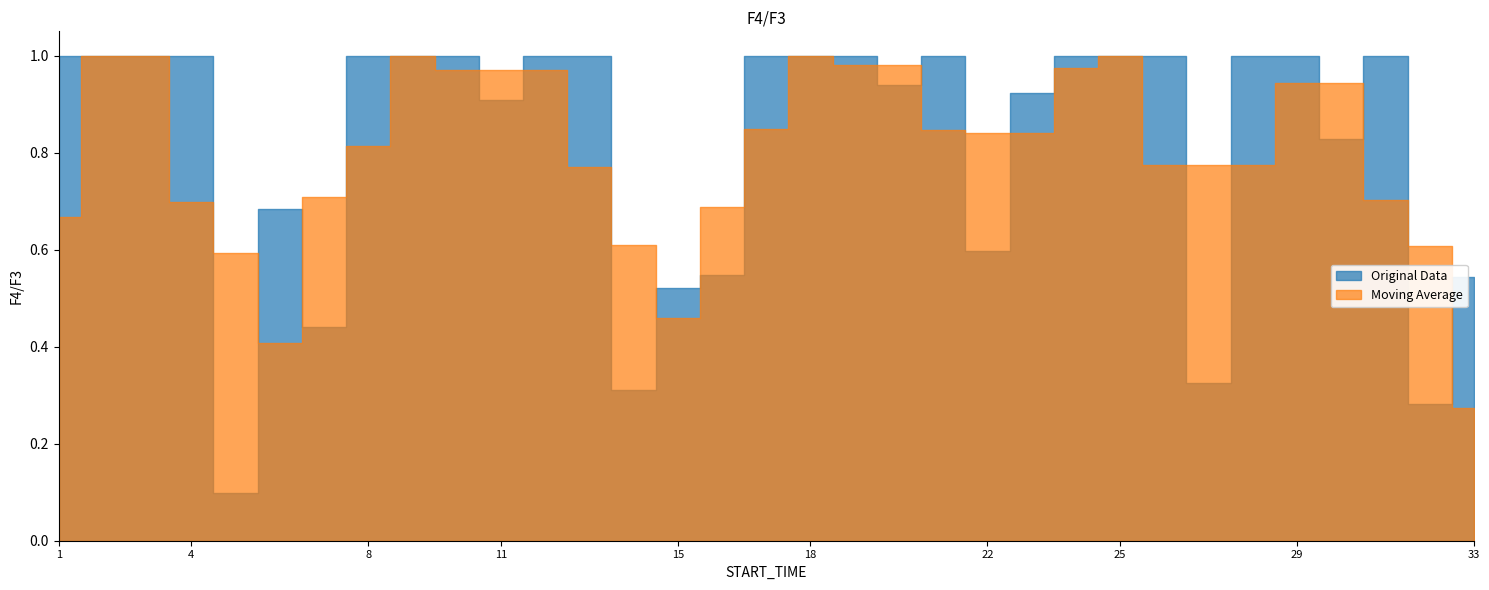

Which series has the largest total across all categories?

Original Data